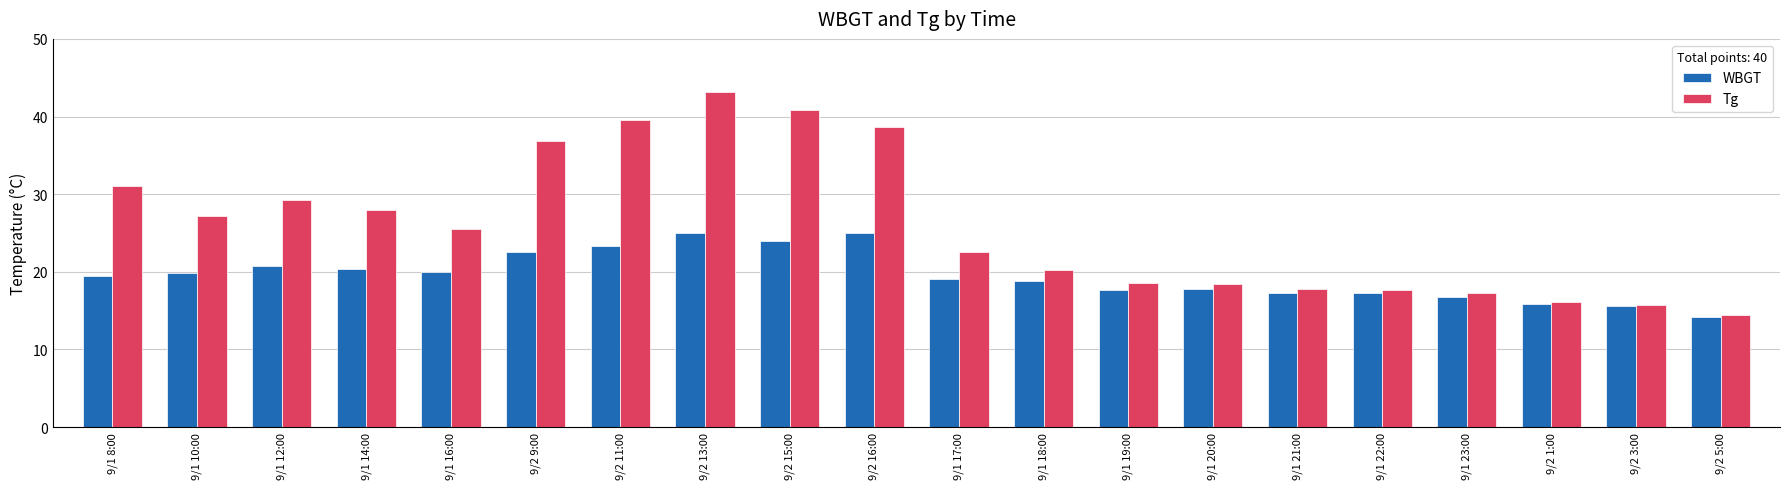

Which series has the largest total across all categories?

Tg